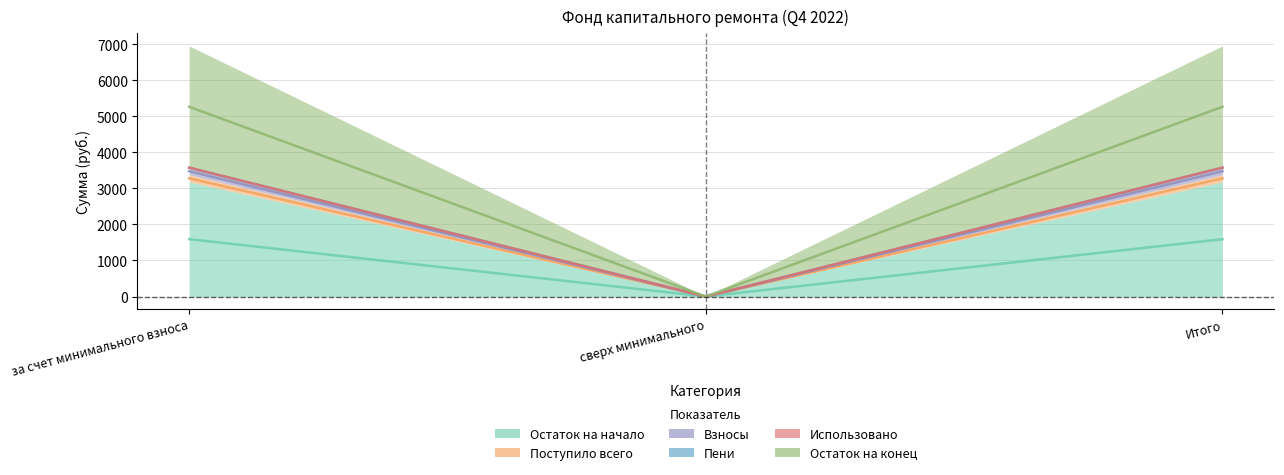

Between за счет минимального взноса and сверх минимального, which is larger?

за счет минимального взноса